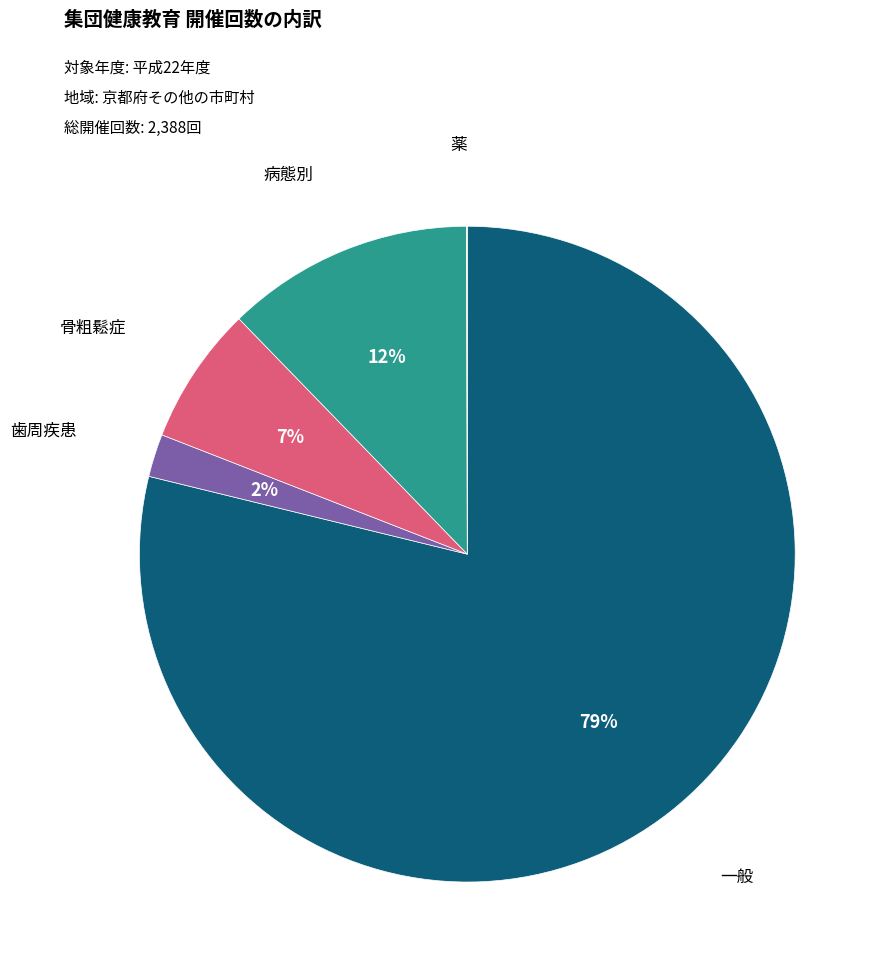

To the nearest percent, what is the combined percentage of 一般 and 骨粗鬆症?

86%